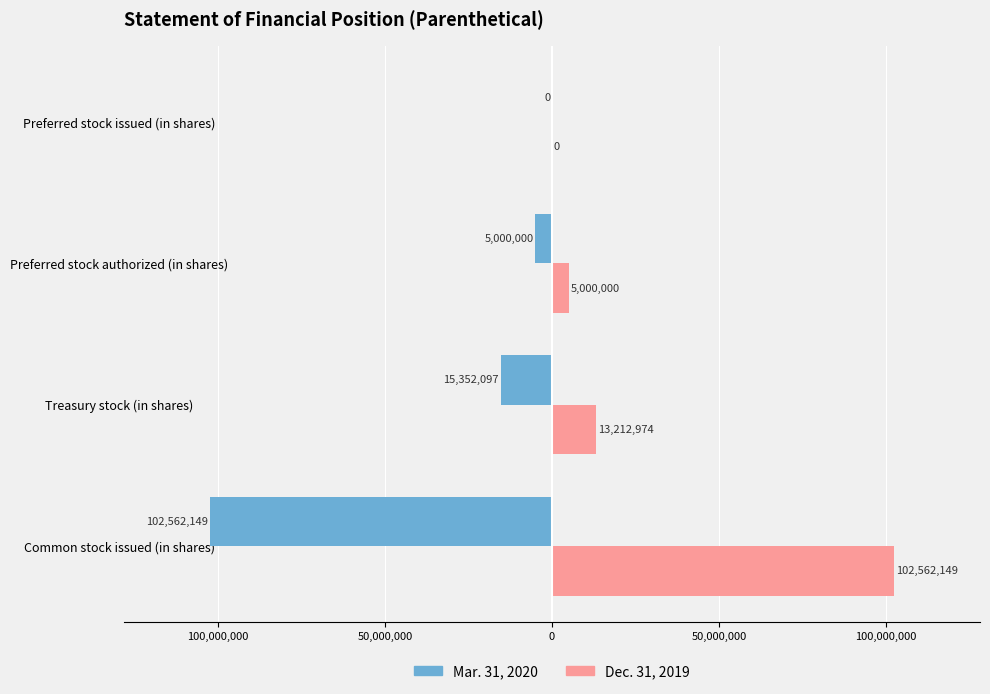

What are all the series names shown in the legend?

Mar. 31, 2020, Dec. 31, 2019